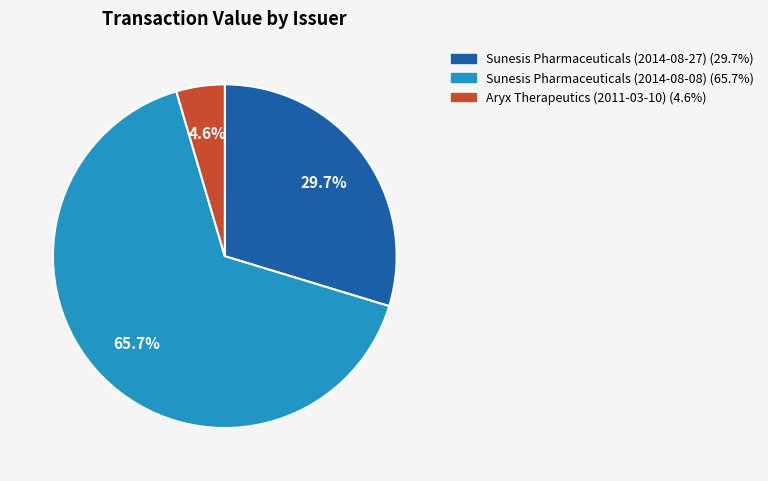

What is the smallest slice in the pie chart?

Aryx Therapeutics (2011-03-10)